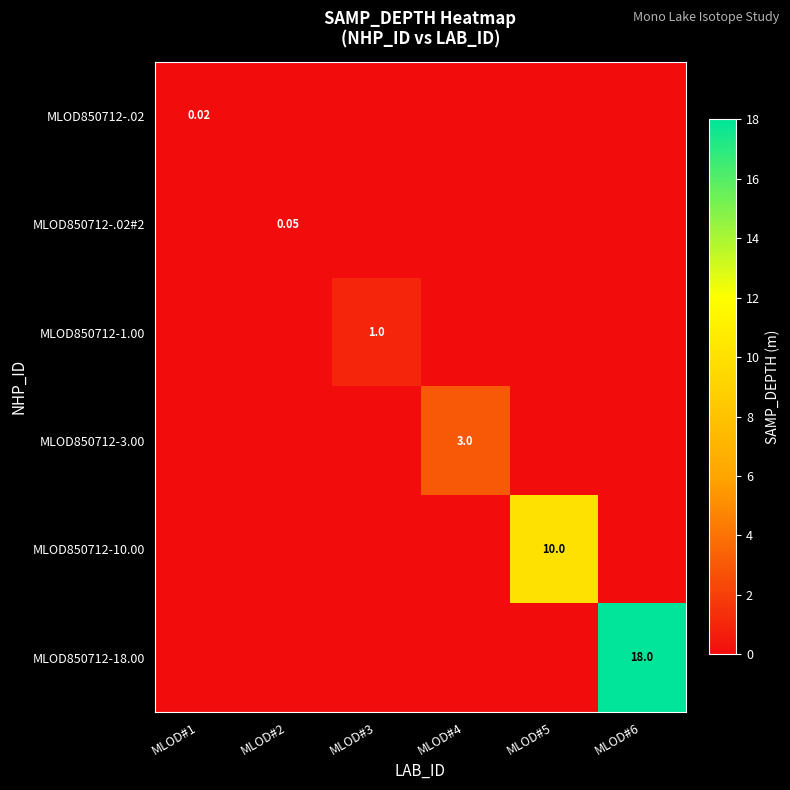

At which category is the sum across all series the highest?

MLOD#6